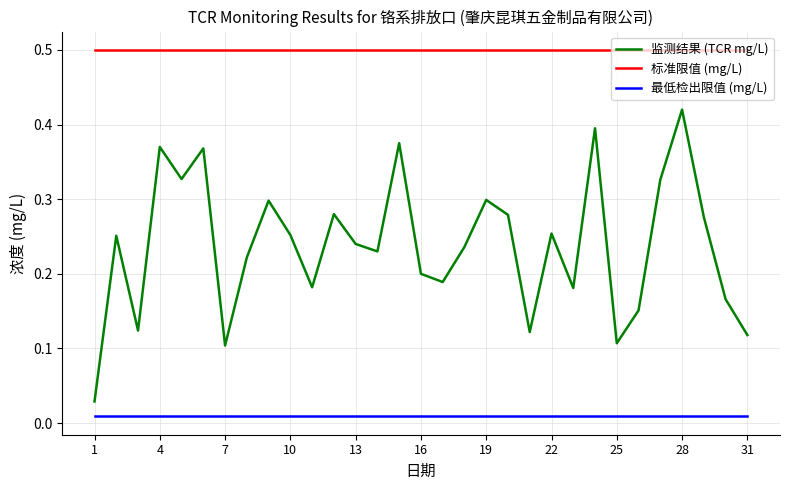

List the series in order of their overall mean, highest first.

标准限值 (mg/L), 监测结果 (TCR mg/L), 最低检出限值 (mg/L)